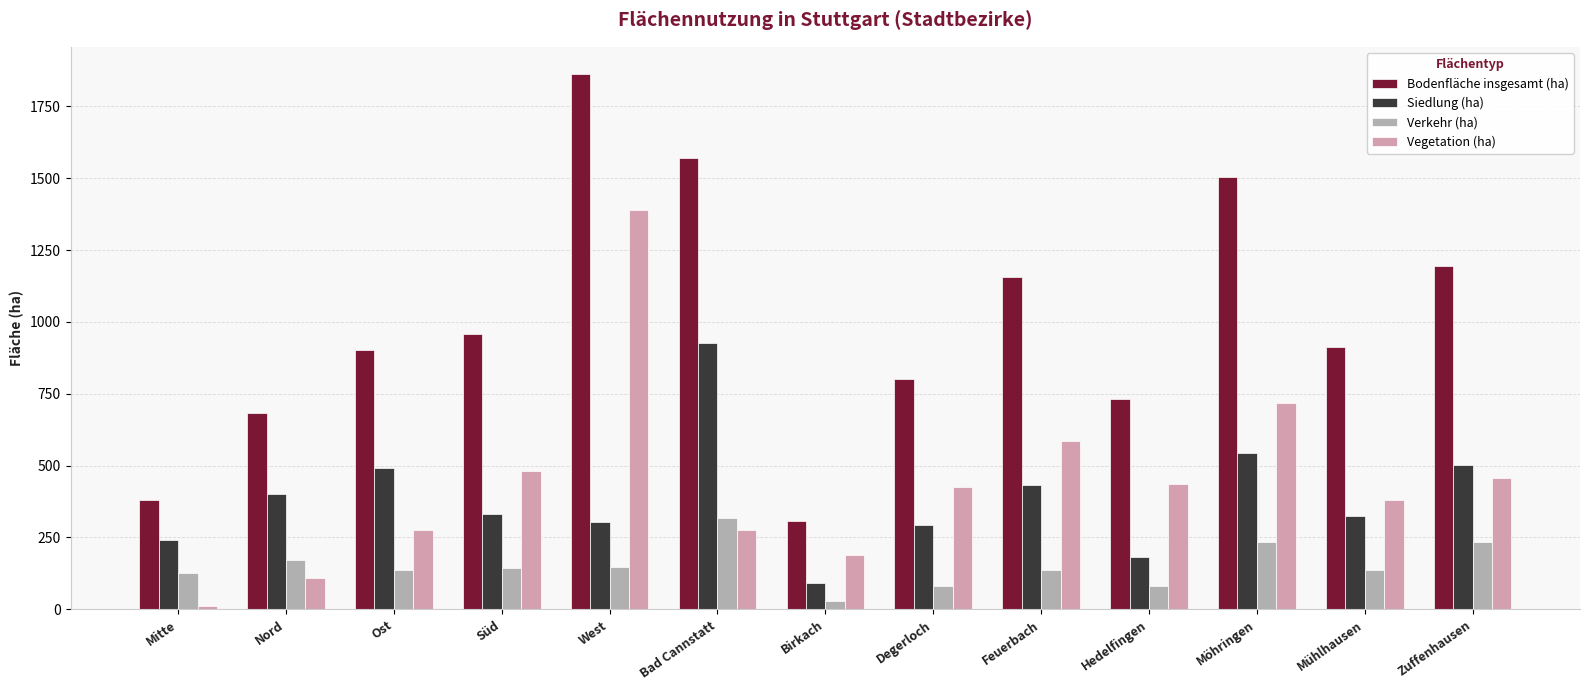

Count the number of categories in the chart.

13